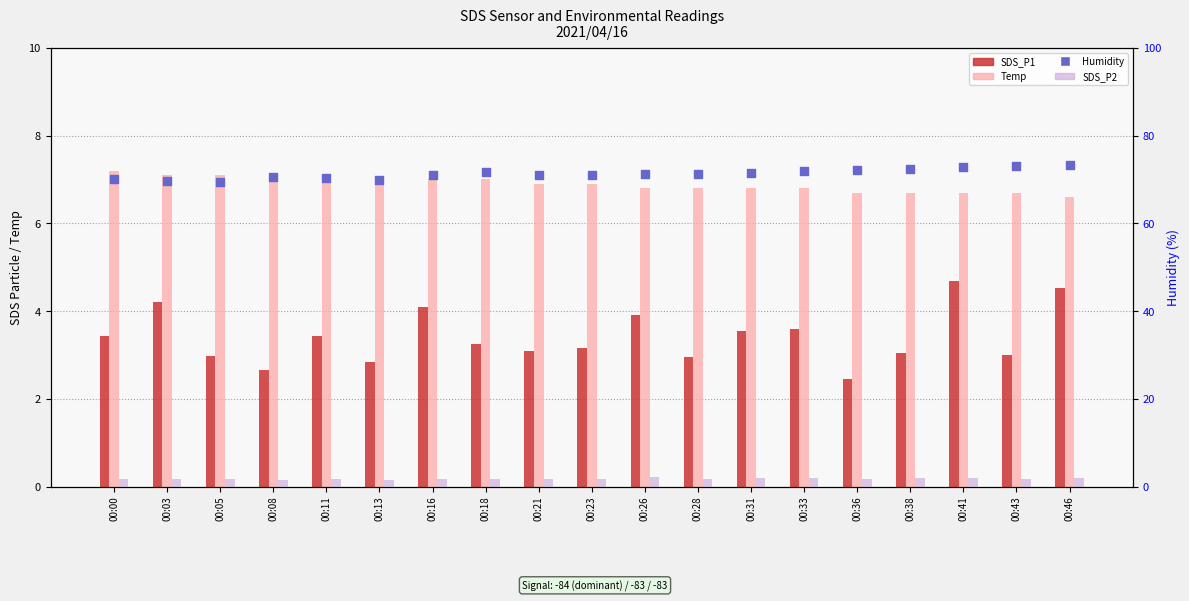

Which series reaches the minimum Y coordinate?

SDS_P2